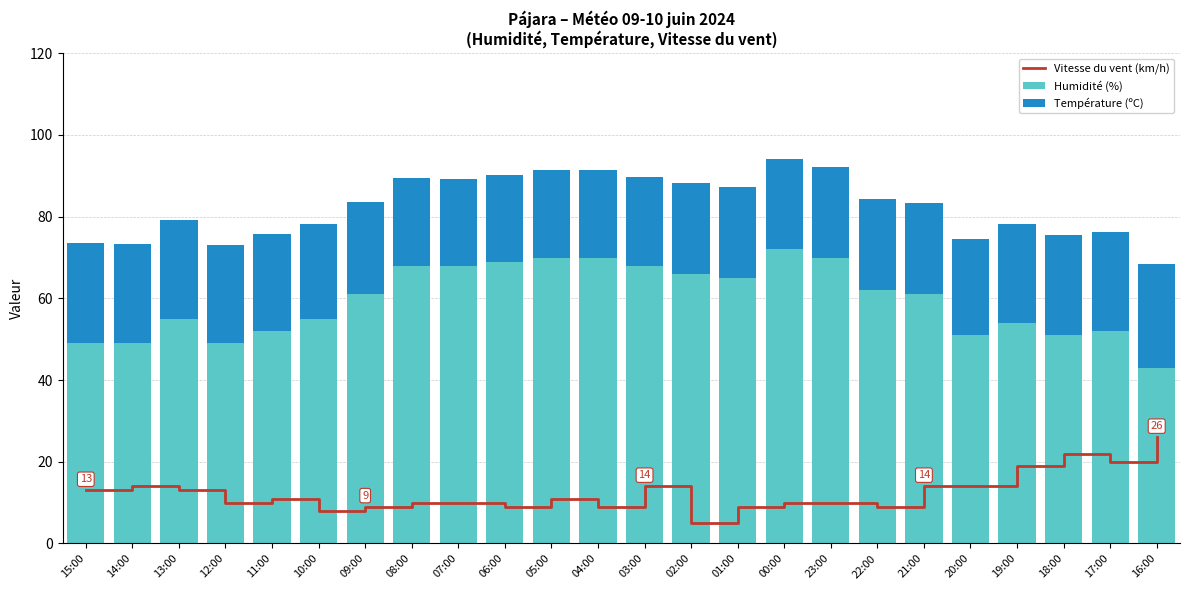

What is the sum of all Température (ºC) values?

550.1